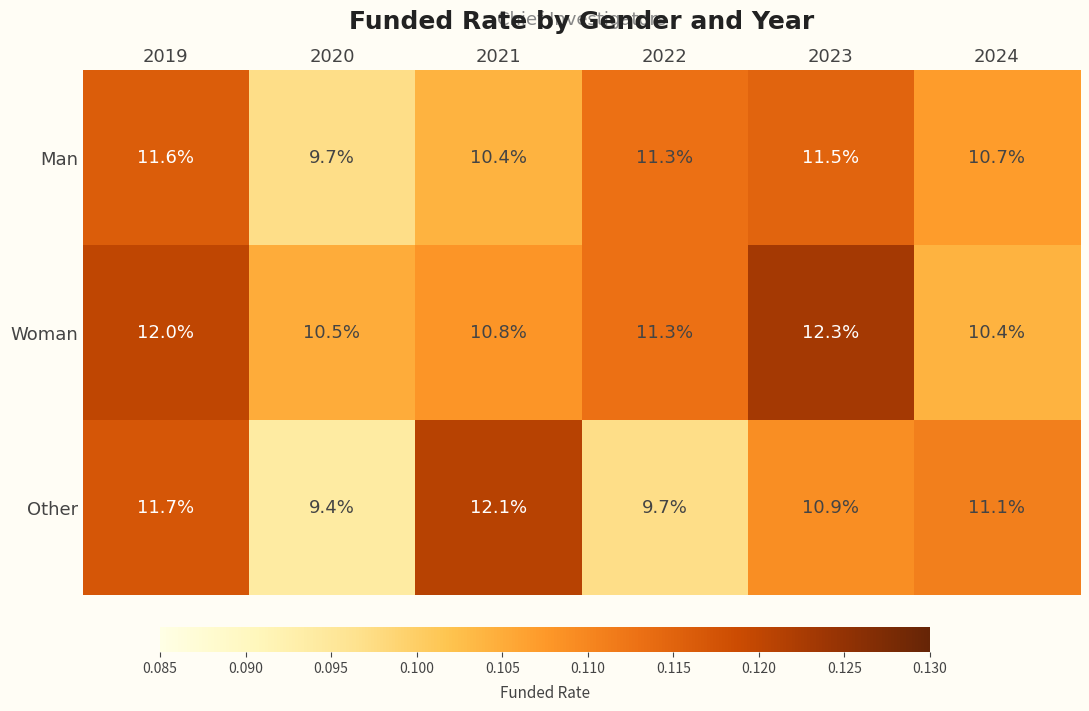

What is the greatest value displayed?

12.3